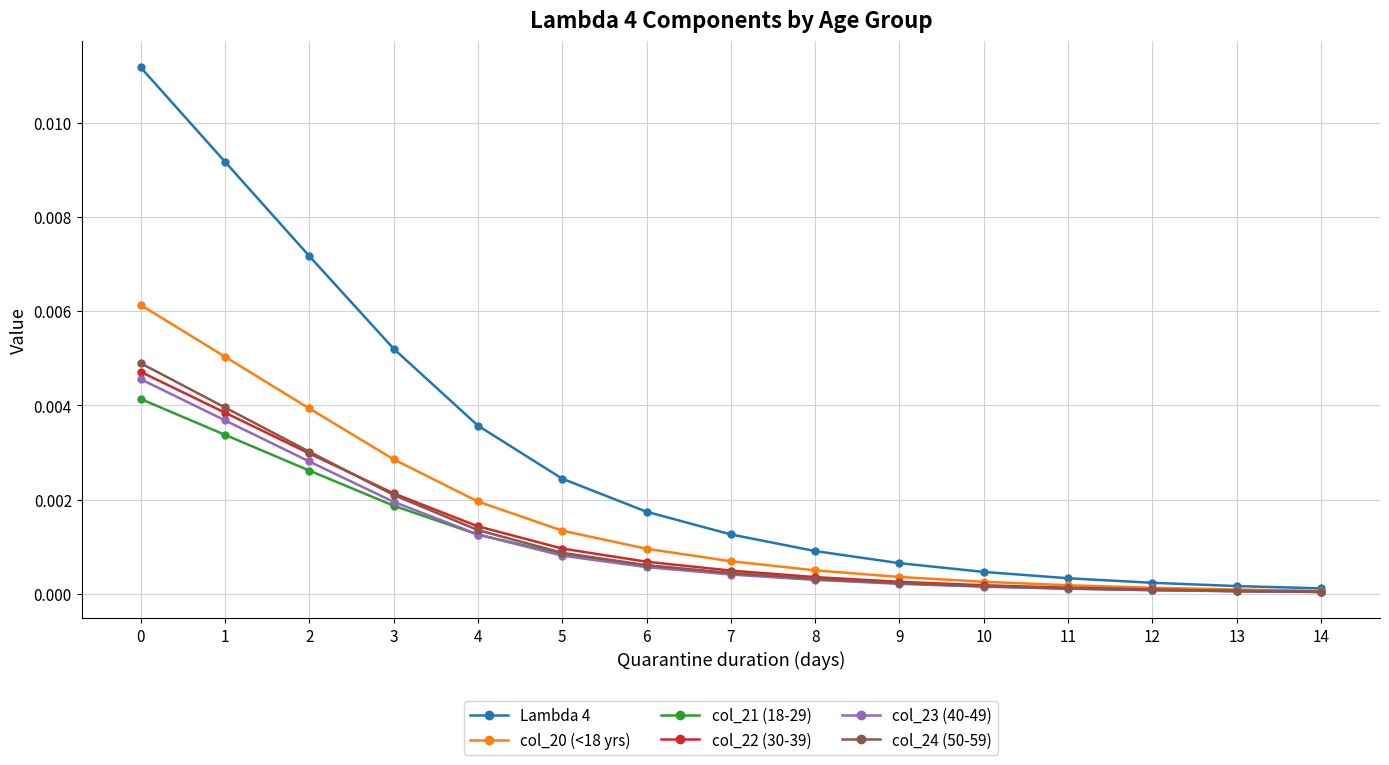

Is it true that col_21 (18-29) equals 0.0 at 2?

True